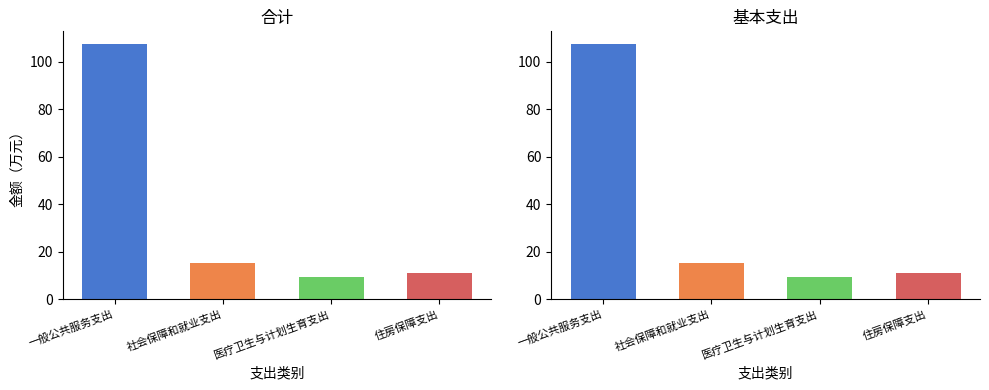

Which series has the largest range (max minus min)?

合计